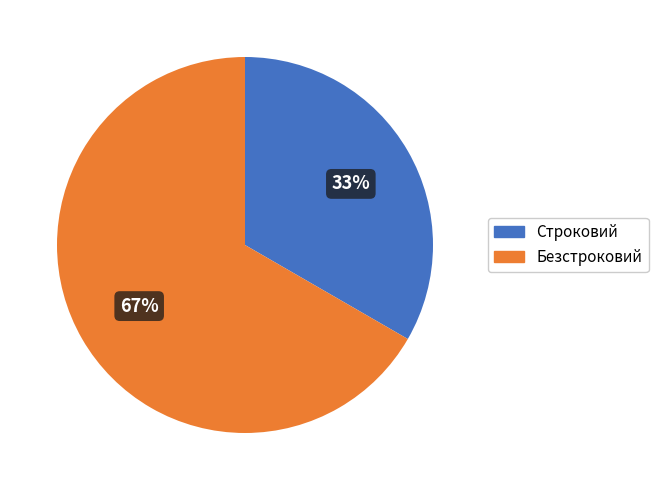

Do Безстроковий and Строковий together represent more than half of the pie?

Yes